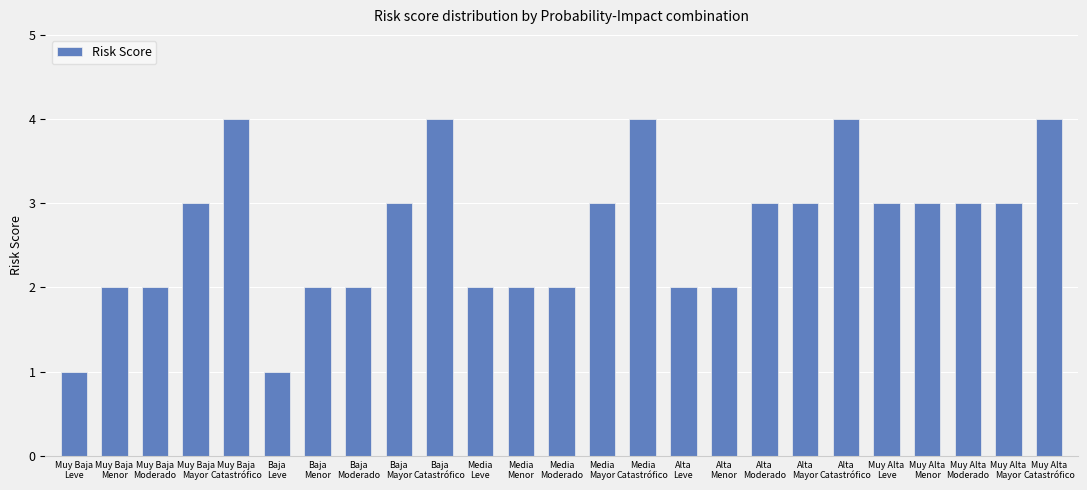

Reading left to right, transcribe all the data shown in this chart.

1	2	2	3	4	1	2	2	3	4	2	2	2	3	4	2	2	3	3	4	3	3	3	3	4